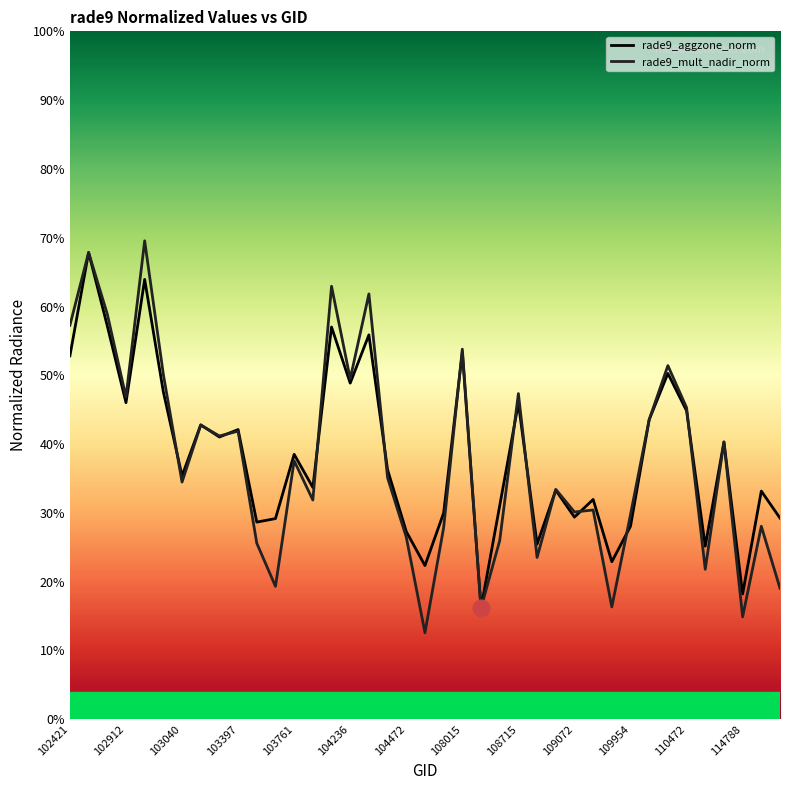

Rank the series at 25 from lowest to highest value.

rade9_mult_nadir_norm, rade9_aggzone_norm